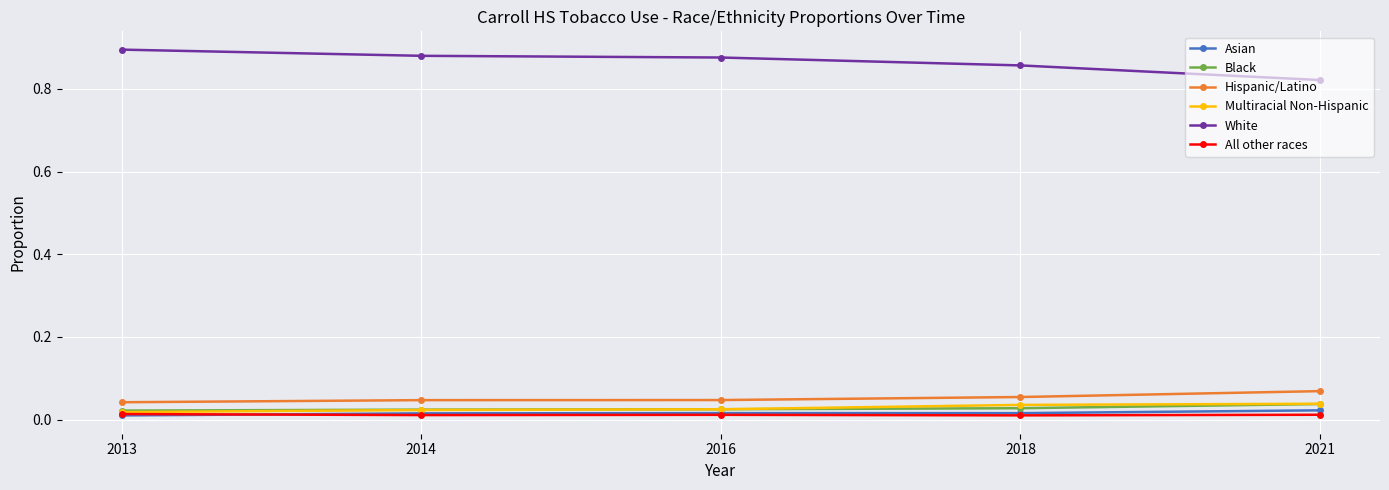

True or false: Black and Hispanic/Latino intersect in this chart.

False